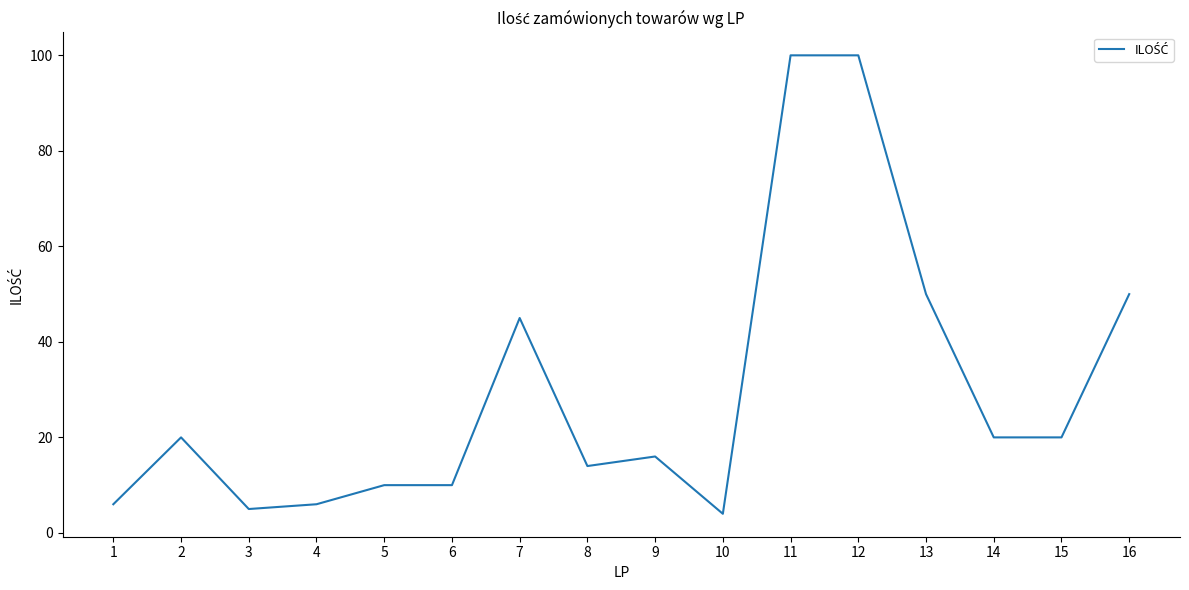

What is the difference between the maximum and minimum values?

96